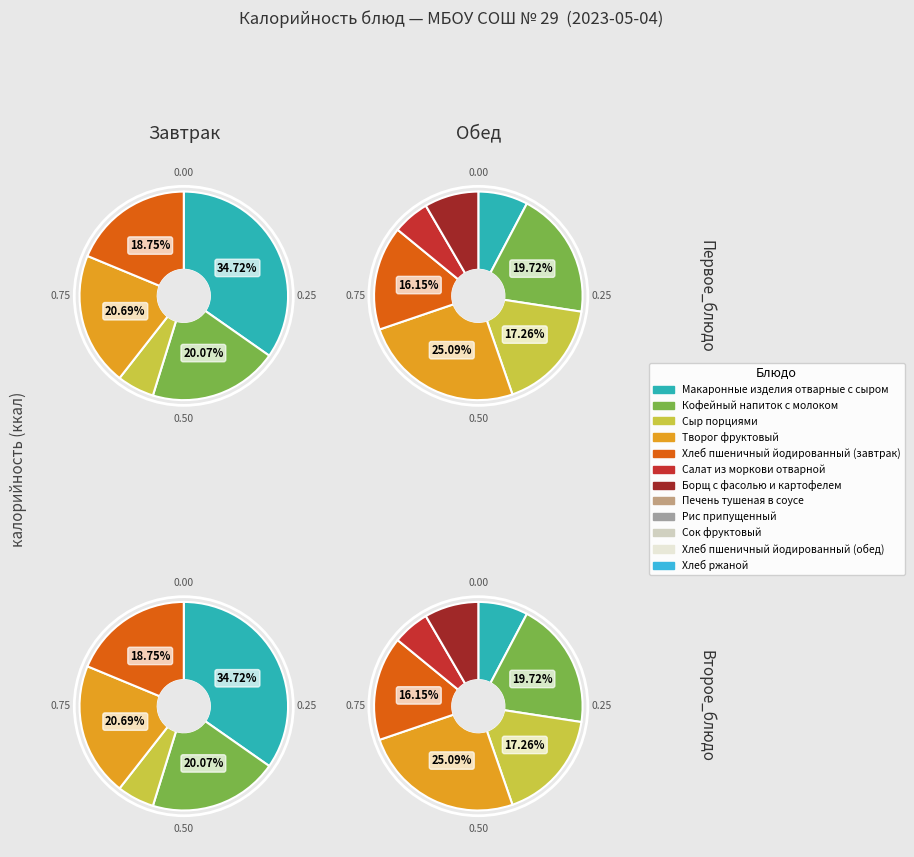

How many slices are in this pie chart?

12